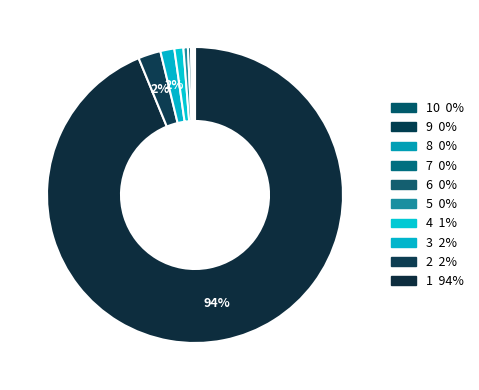

How many segments does this pie chart have?

10